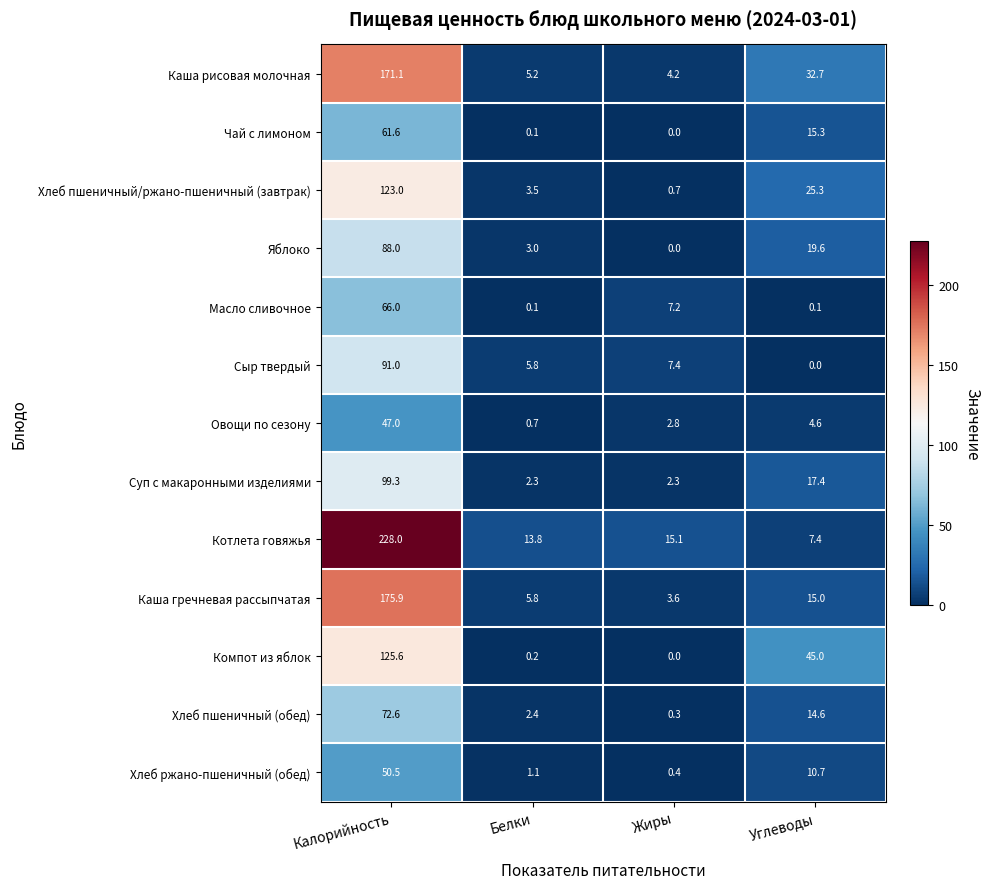

What is the spread (max minus min) of values at Калорийность?

181.0